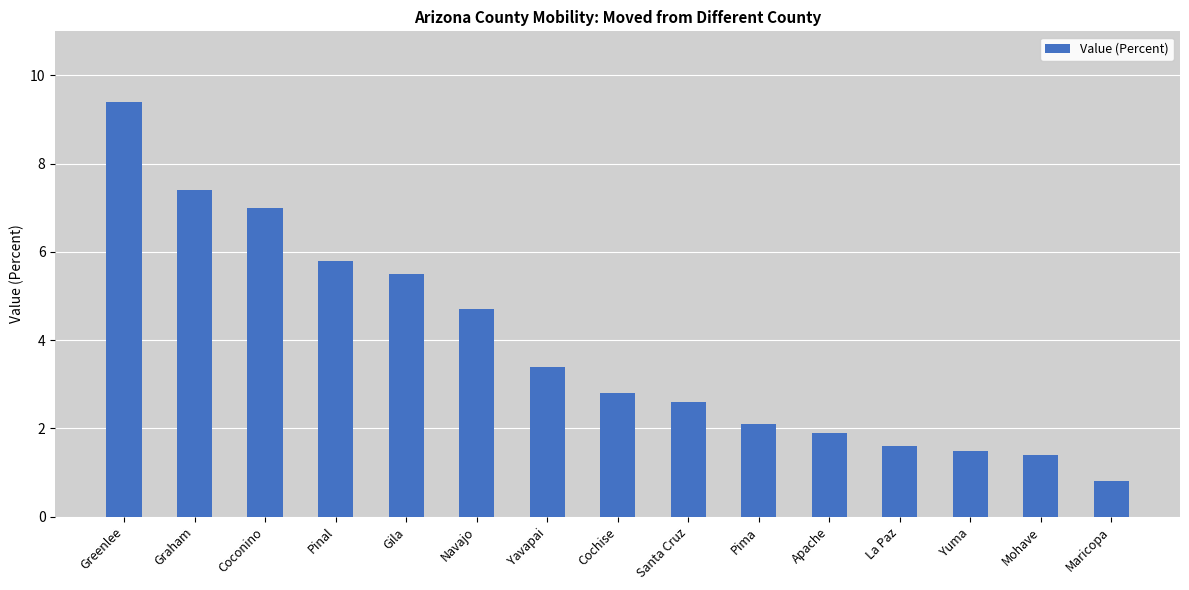

Are the bars horizontal?

No